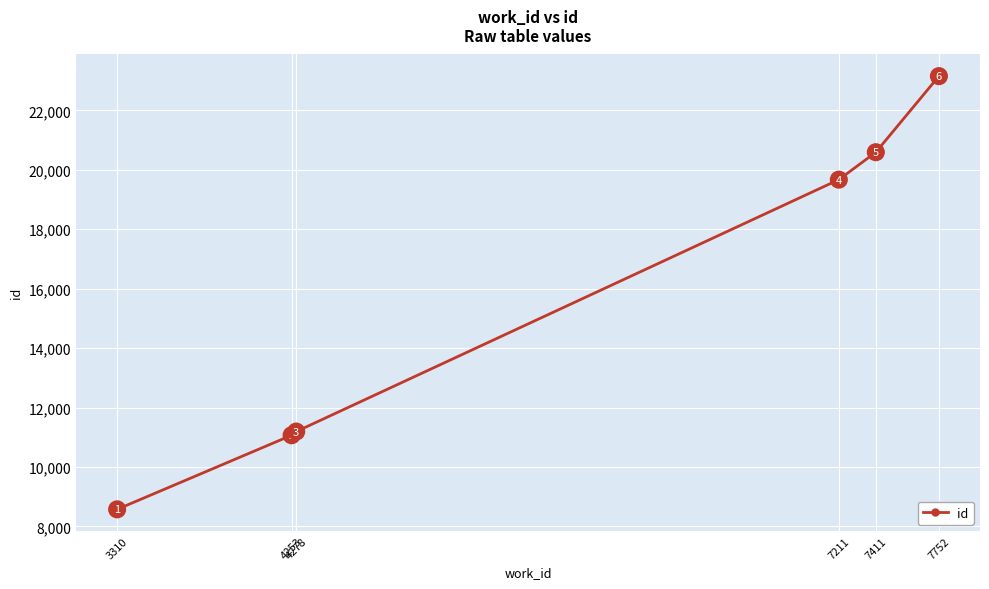

How many lines are shown in the chart?

1